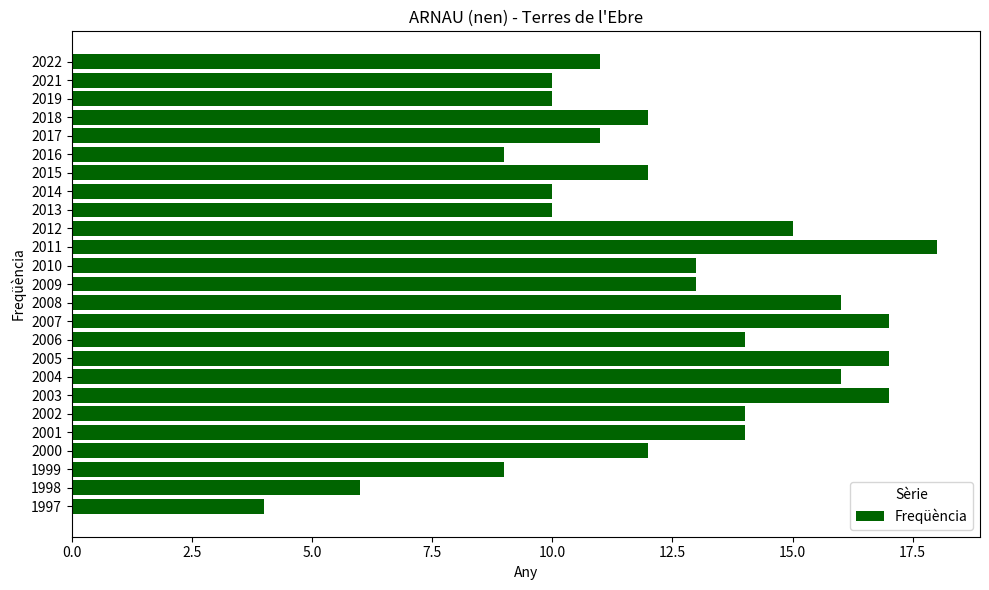

How many bars are there in total?

25